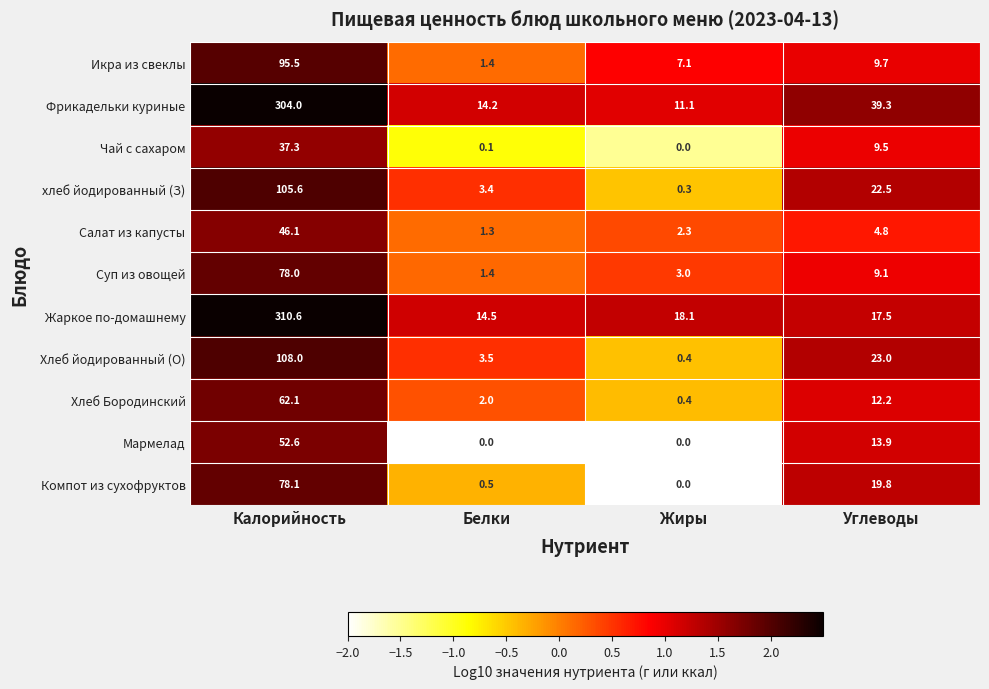

What is the difference between the highest and lowest values at Калорийность?

273.3